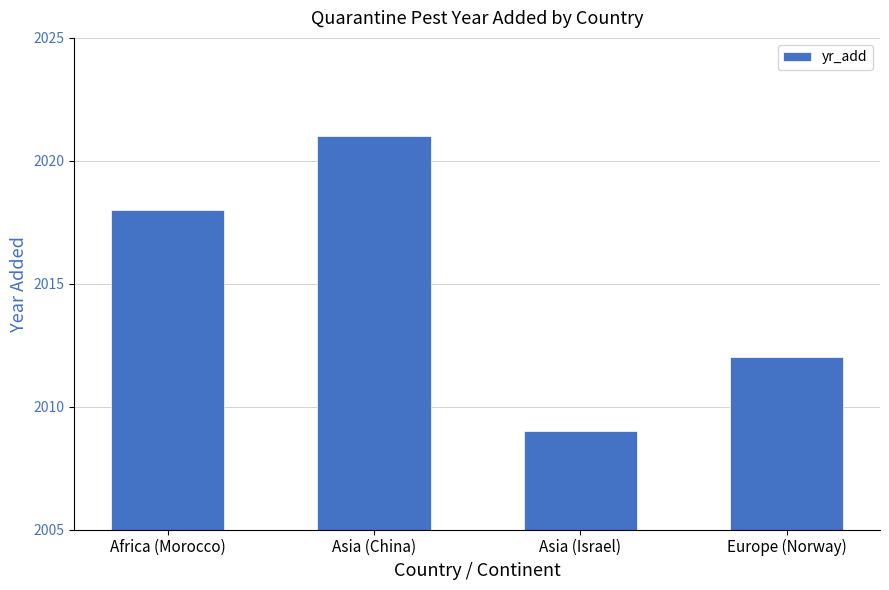

What is the label of the 4th bar from the left?

Europe (Norway)